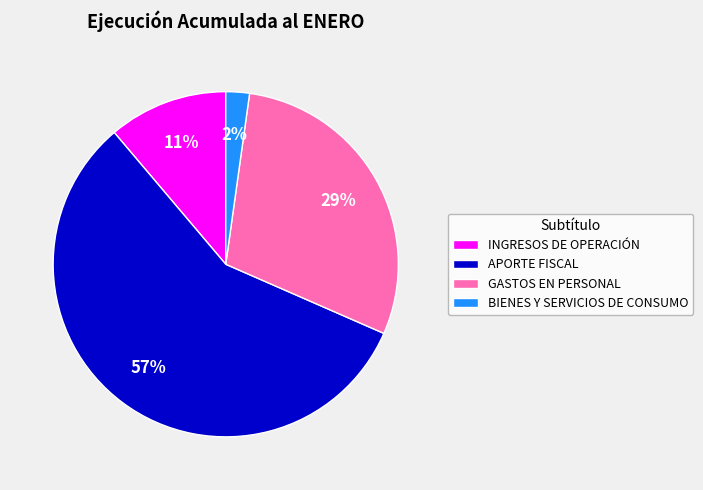

What percentage is the INGRESOS DE OPERACIÓN slice, to the nearest percent?

11%